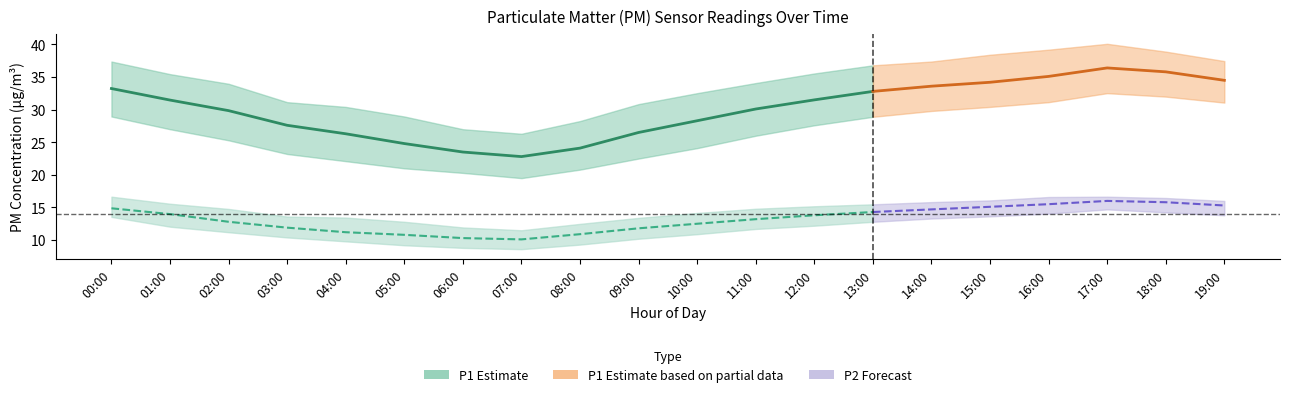

Read the P2_mean value at 00:00.

14.9